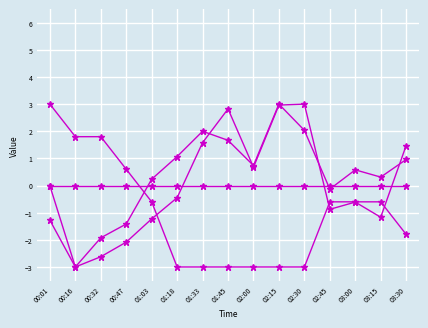

Does the chart have visible grid lines?

Yes